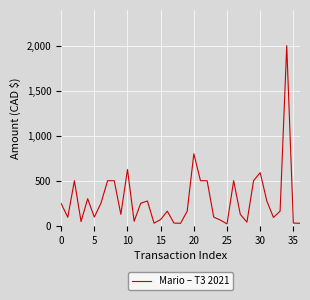

What is the maximum value shown in the chart?

2000.0